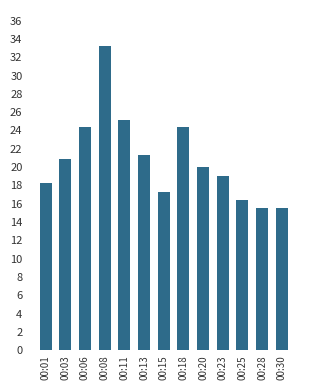

What is the difference between the values at 00:30 and 00:03?

5.4